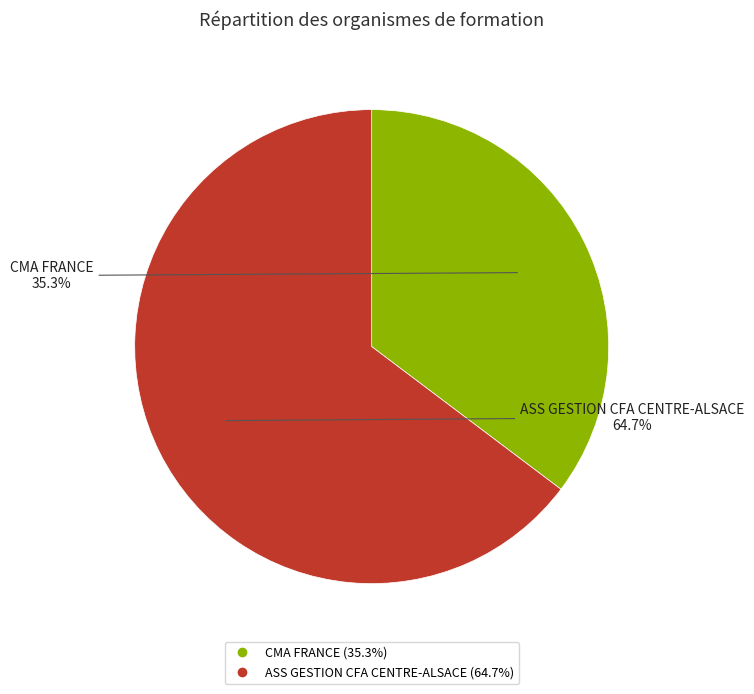

What percentage do ASS GESTION CFA CENTRE-ALSACE and CMA FRANCE together represent?

100.0%